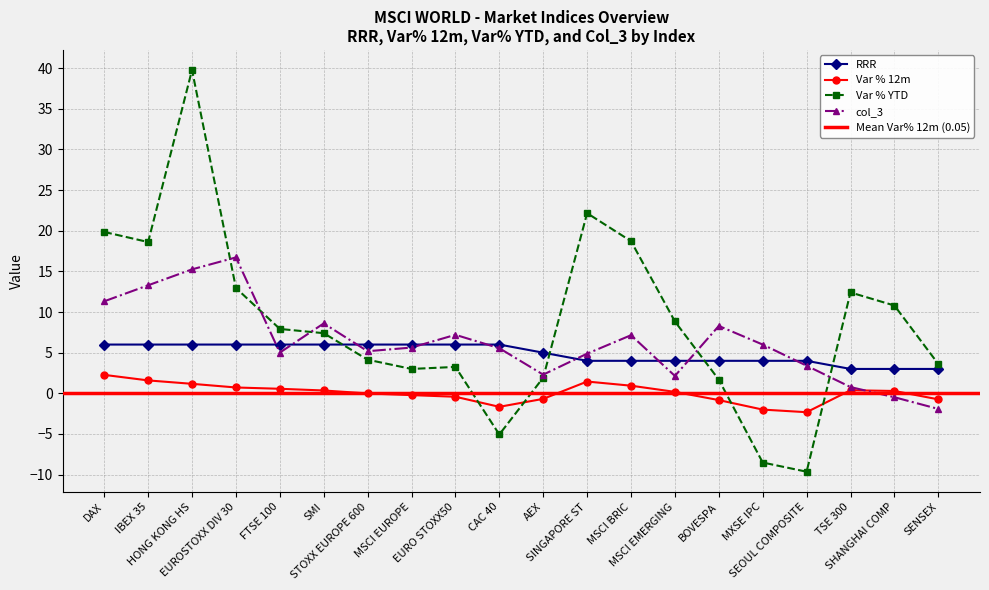

What is the label of the 2nd point from the right?

SHANGHAI COMP